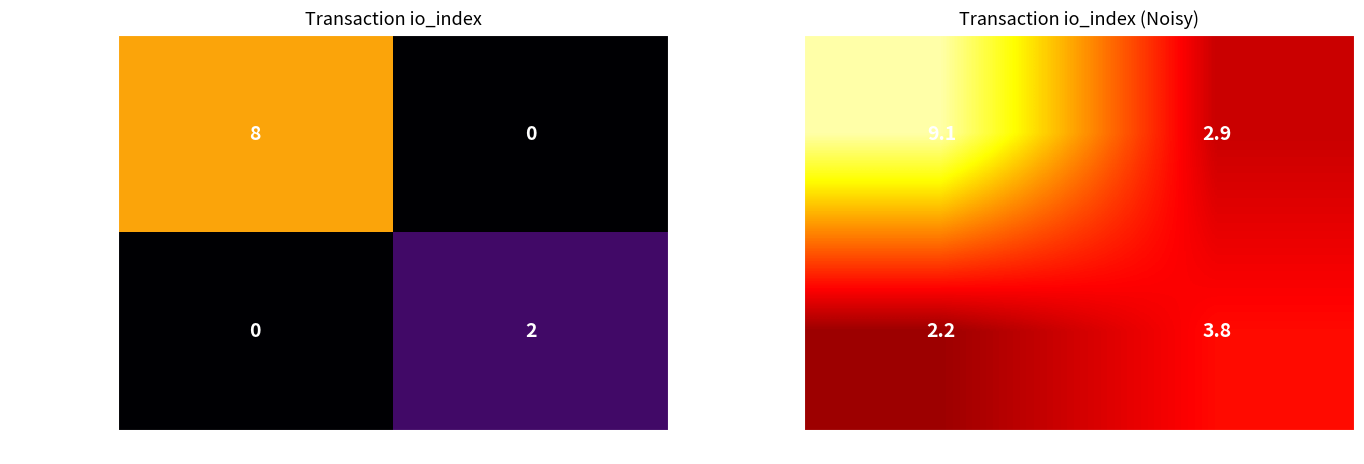

List the series in order of their peak value, highest first.

21efa079...883a5, 97785f13...5e31